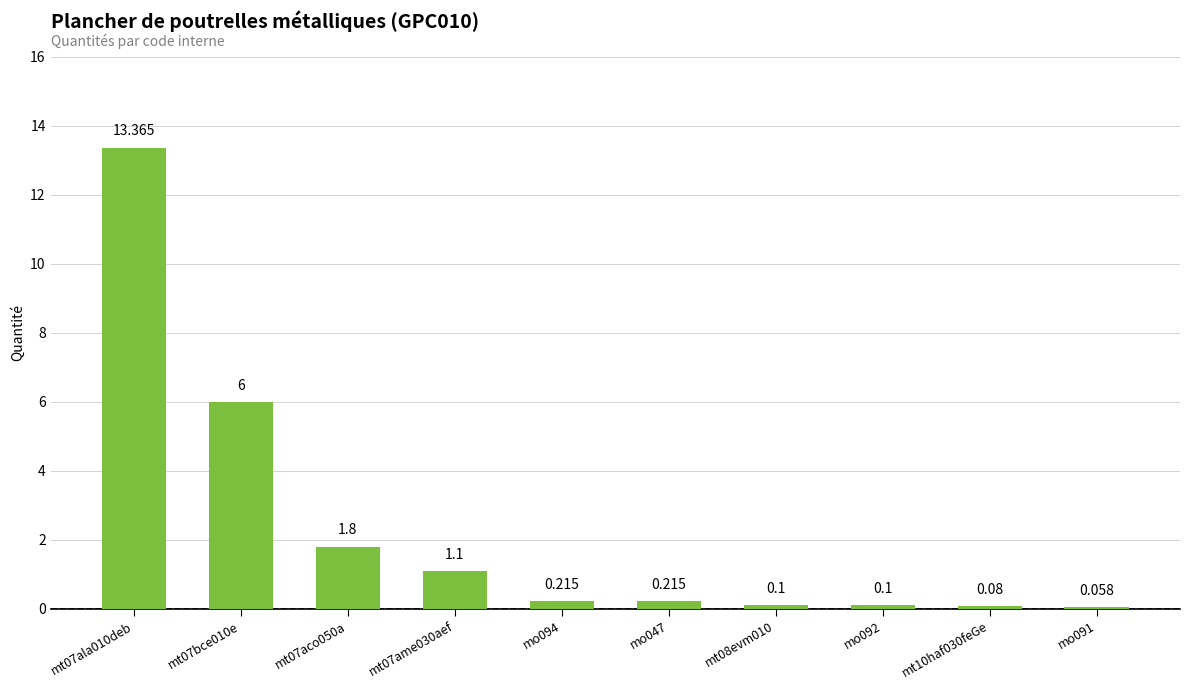

Which category has the lowest value across all series?

mo091